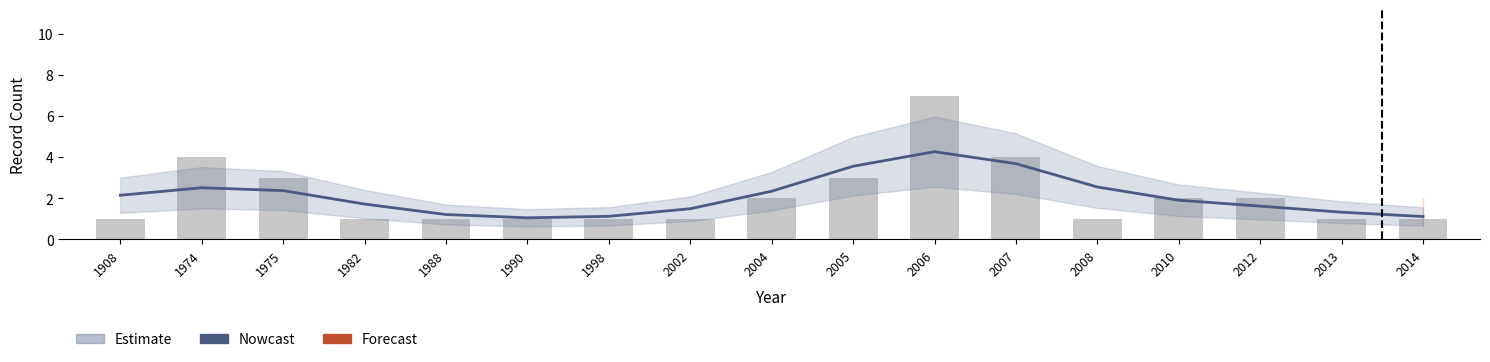

How many bars are there in total?

17